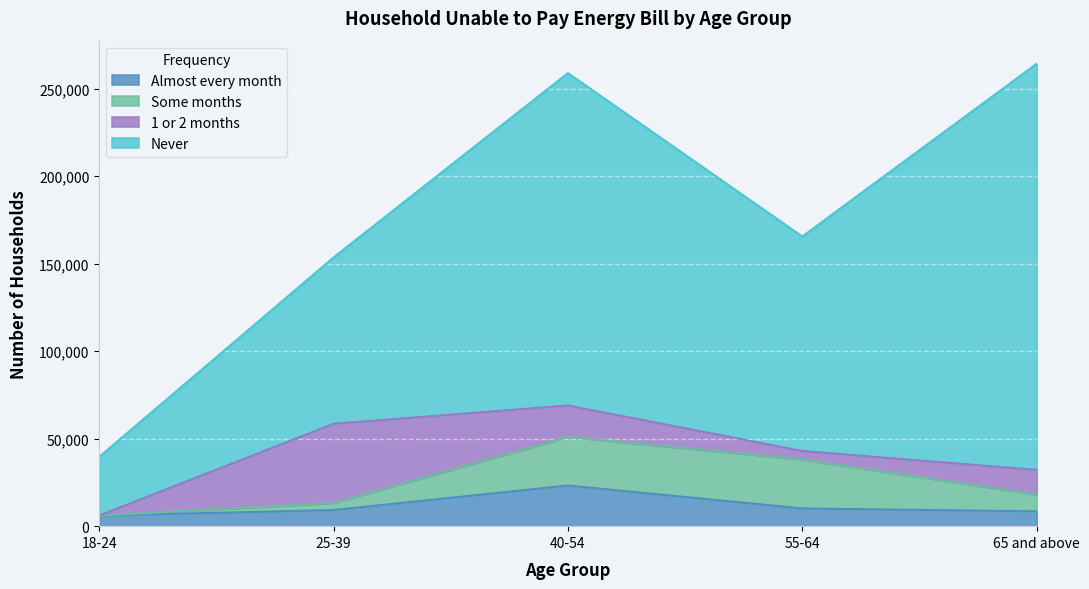

How many intersections are there between Some months and Almost every month?

1